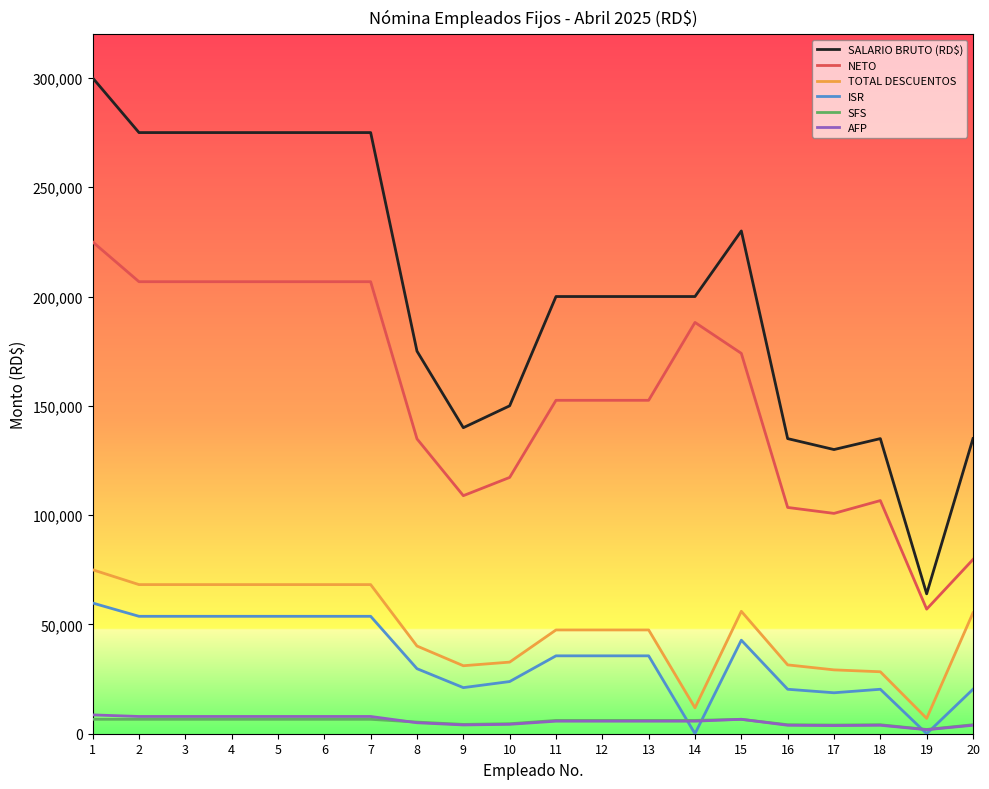

What is the maximum value for NETO?

224992.8